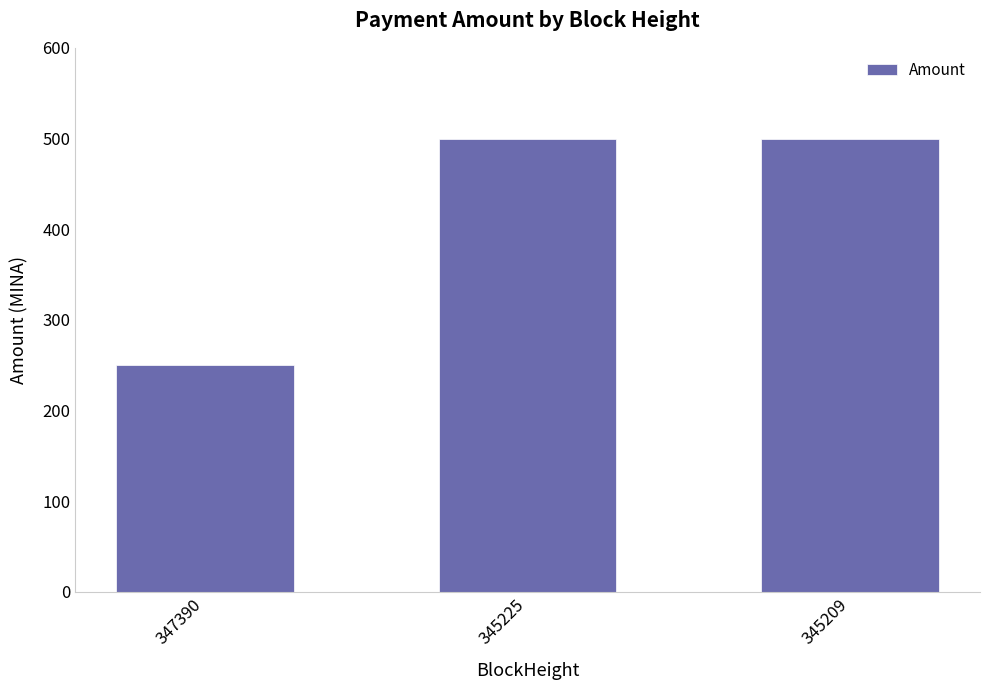

Read the value at 345225.

499.0